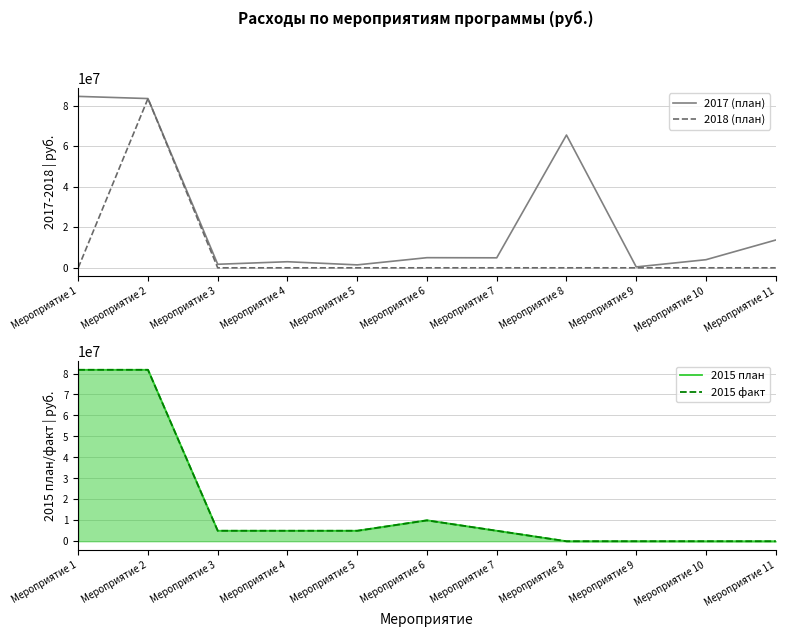

Reading left to right, what are all the values shown in this chart?

2017 (план): 84569500.0	83496839.0	1750000.0	3000000.0	1450000.0	5000000.0	4929150.0	65500000.0	442793.8	4000000.0	13703200.0
2018 (план): 0.0	83496839.0	0.0	0.0	0.0	0.0	0.0	0.0	0.0	0.0	0.0
2015 план: 81765039.6	81765039.6	5000000.0	5000000.0	5000000.0	10000000.0	5000000.0	0.0	0.0	0.0	0.0
2015 факт: 81764169.6	81764169.6	4998730.1	4998730.1	4998730.1	9950000.0	5000000.0	0.0	0.0	0.0	0.0